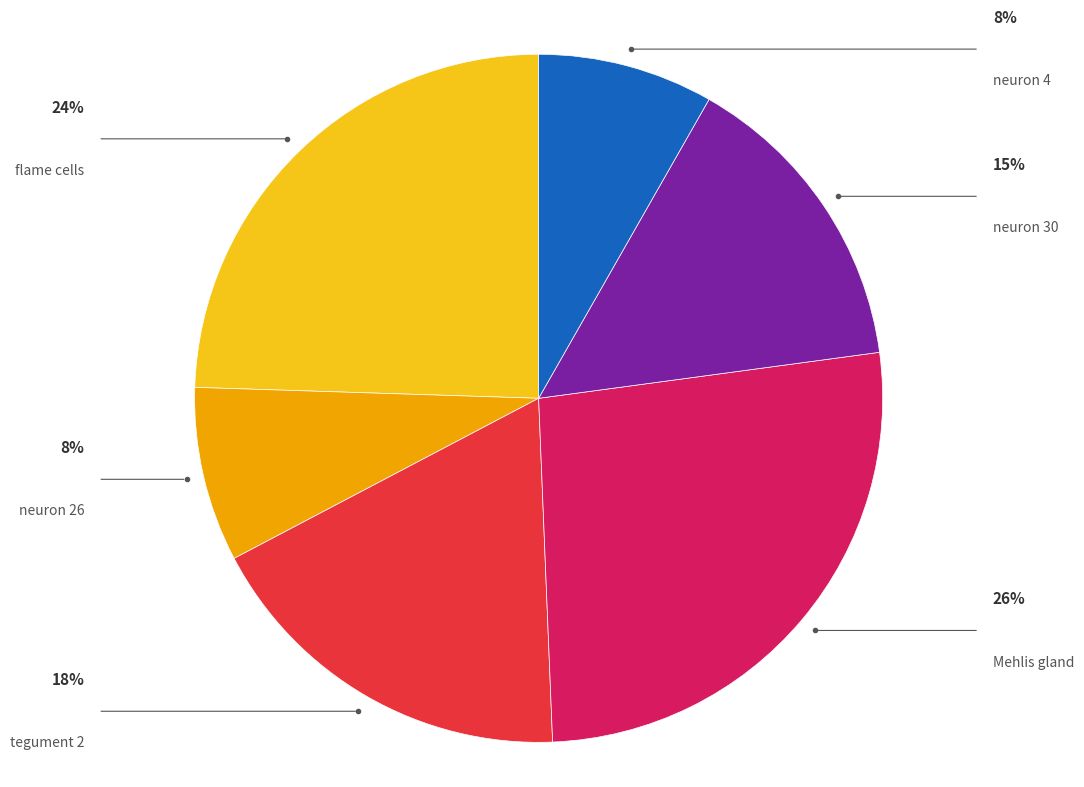

Count the number of slices in the pie.

6